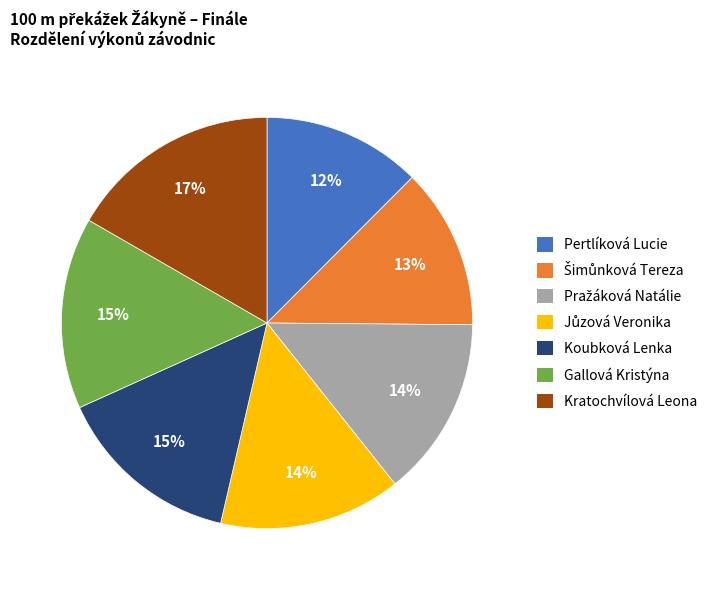

How many slices are in this pie chart?

7